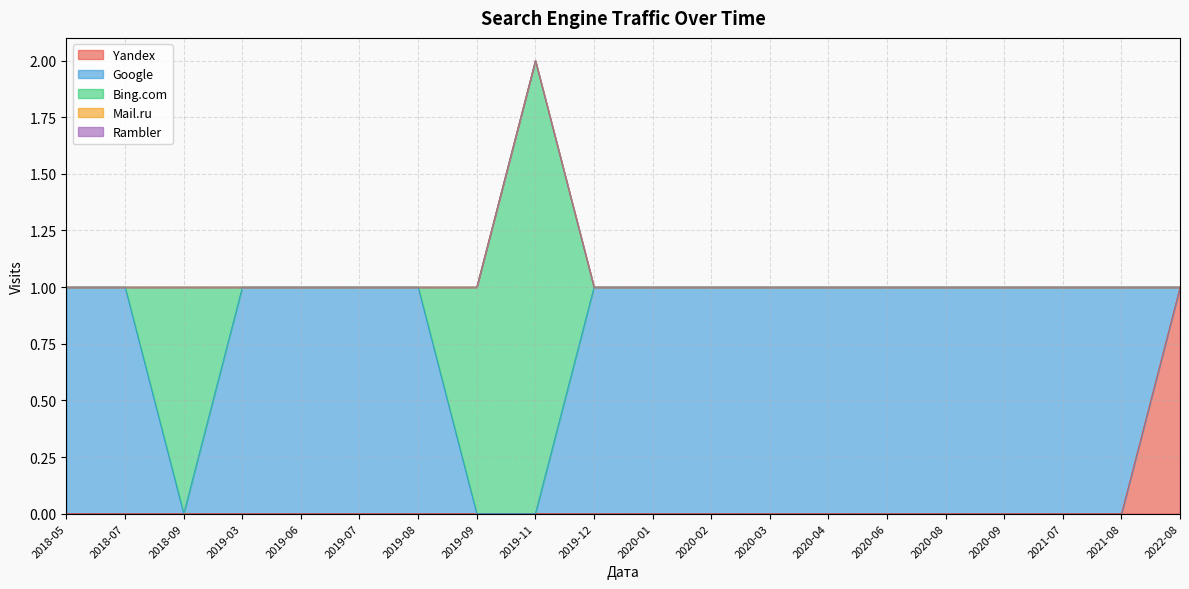

How many data points does each series have?

20